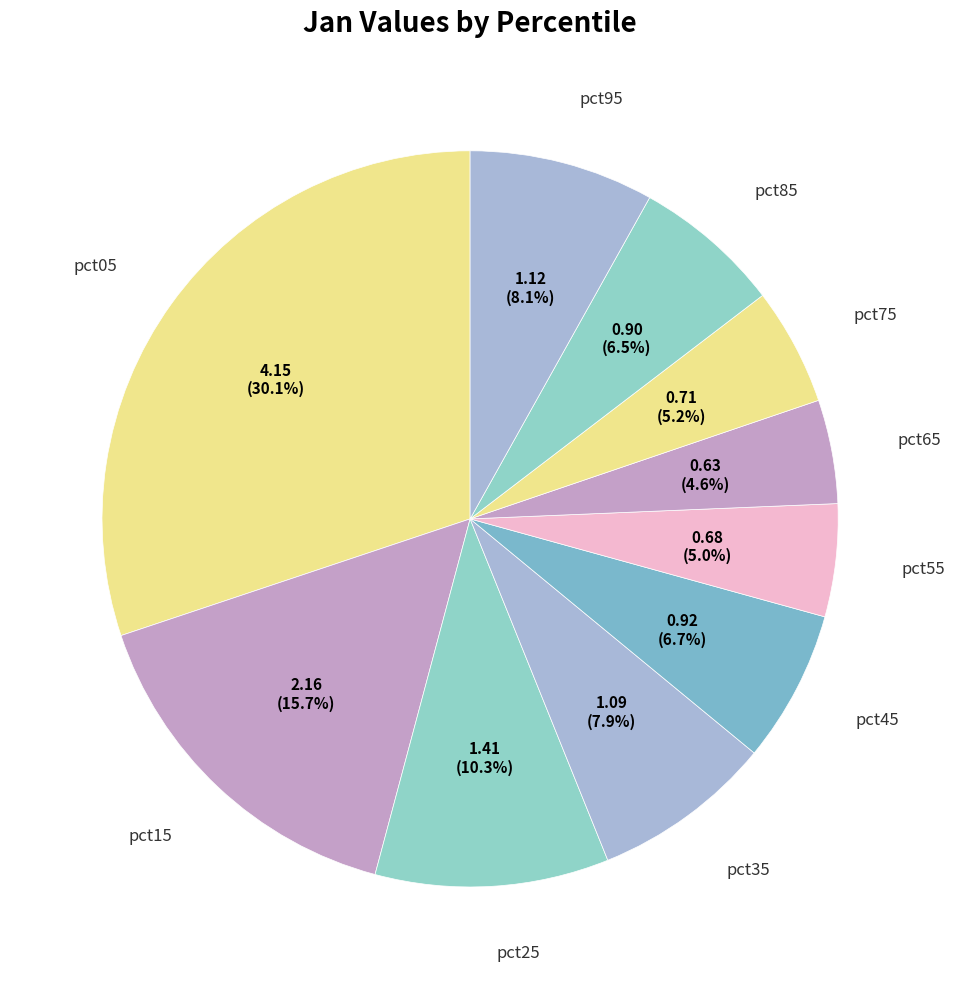

Count the number of slices in the pie.

10